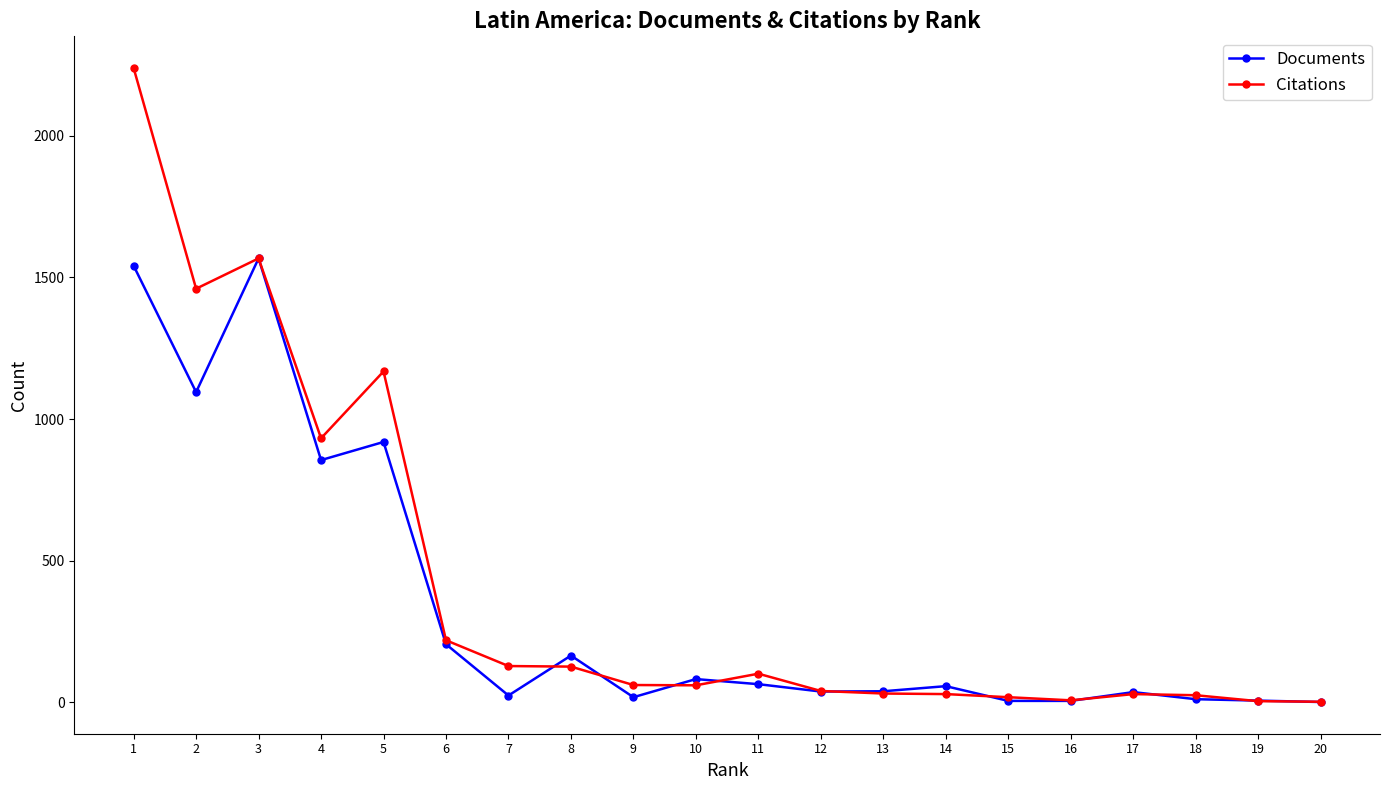

What is the maximum value shown in the chart?

2239